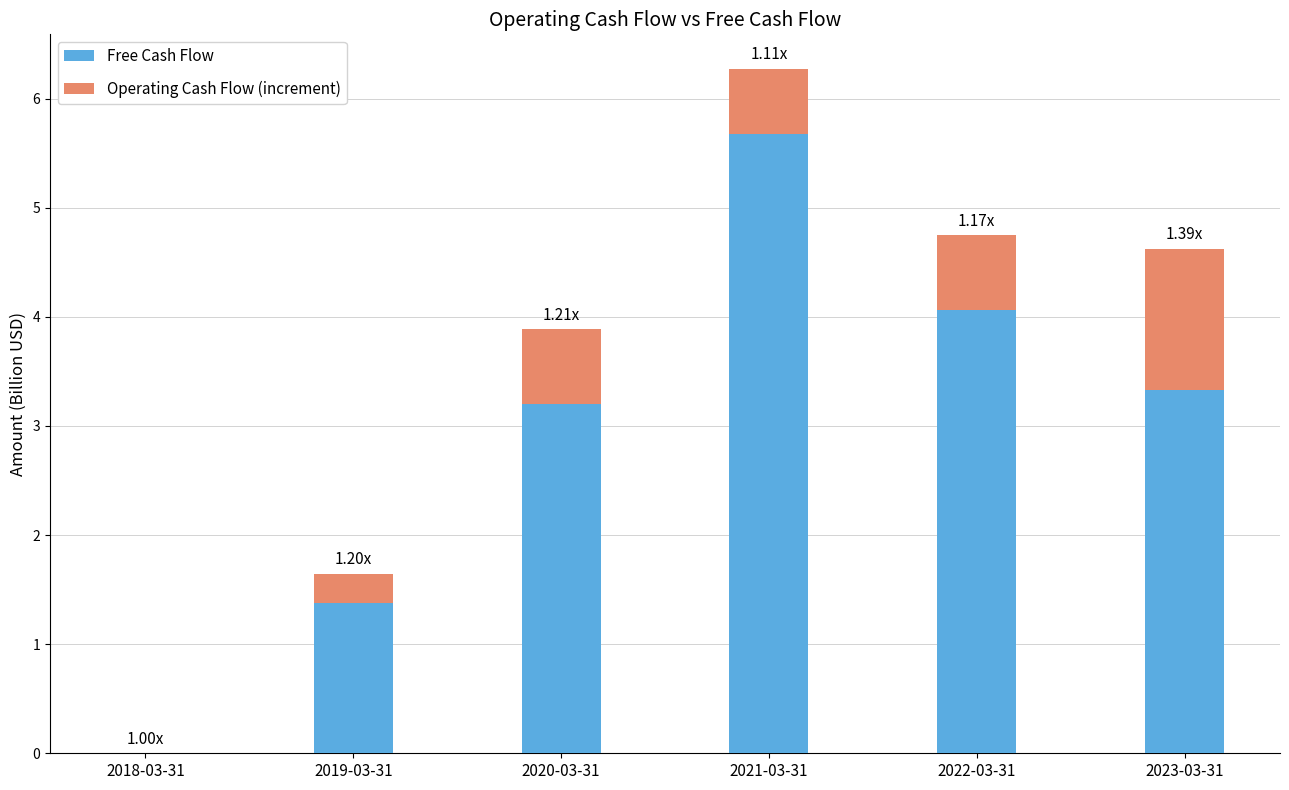

At which label is Free Cash Flow closest to 2?

2019-03-31